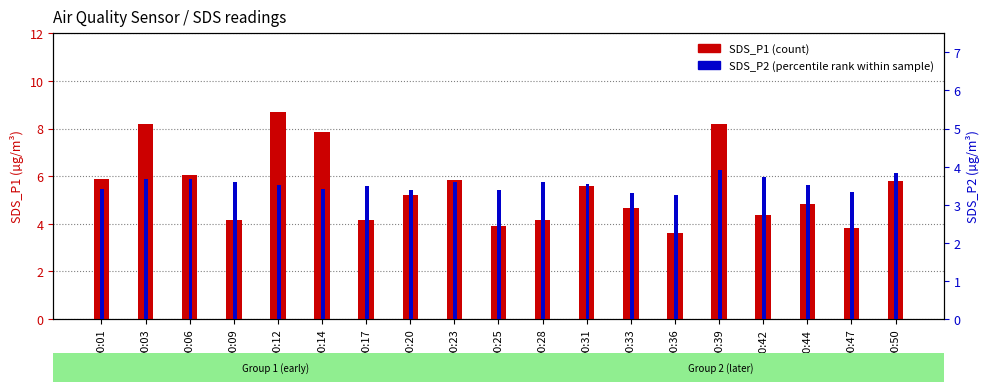

Reading left to right, transcribe all the data shown in this chart.

SDS_P1 (count): 00:01=5.9	00:03=8.2	00:06=6.0	00:09=4.2	00:12=8.7	00:14=7.8	00:17=4.2	00:20=5.2	00:23=5.8	00:25=3.9	00:28=4.2	00:31=5.6	00:33=4.7	00:36=3.6	00:39=8.2	00:42=4.3	00:44=4.8	00:47=3.8	00:50=5.8
SDS_P2 (percentile rank): 00:01=3.4	00:03=3.7	00:06=3.7	00:09=3.6	00:12=3.5	00:14=3.4	00:17=3.5	00:20=3.4	00:23=3.6	00:25=3.4	00:28=3.6	00:31=3.5	00:33=3.3	00:36=3.2	00:39=3.9	00:42=3.7	00:44=3.5	00:47=3.3	00:50=3.8